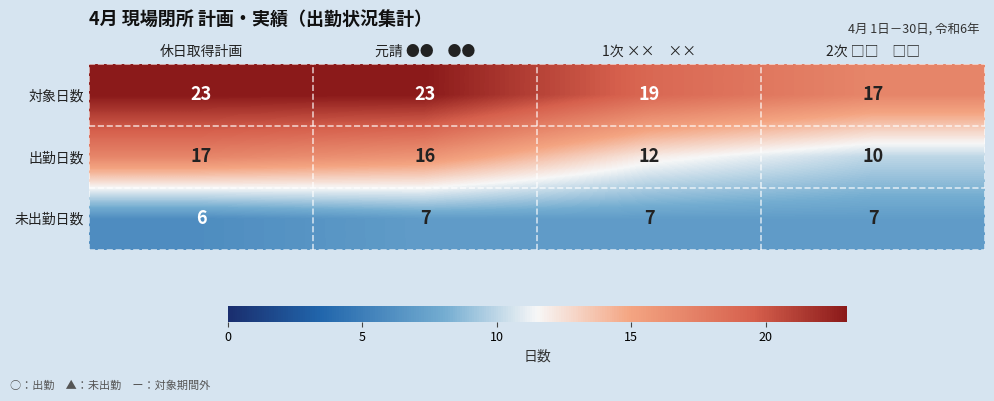

The value of 出勤日数 at 休日取得計画 is 17. True or false?

True